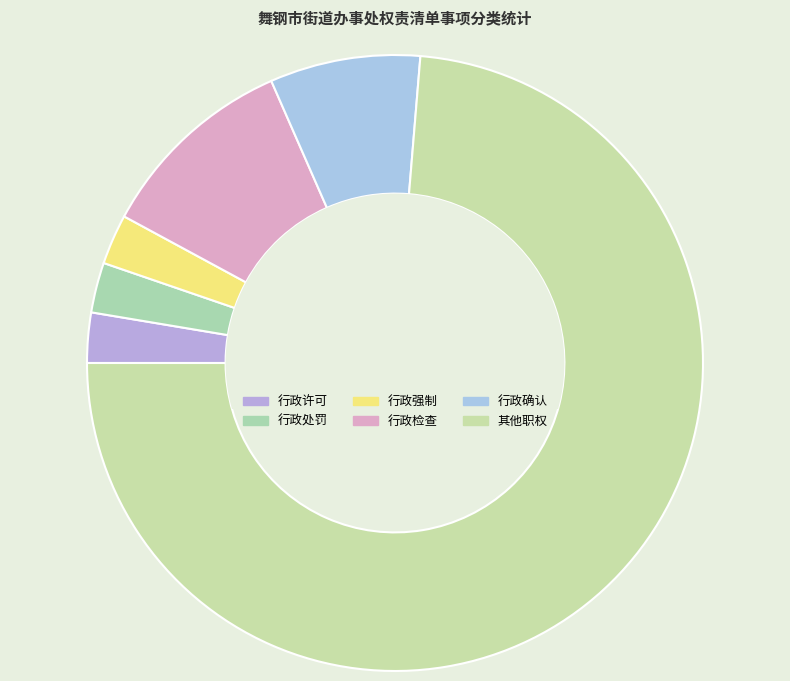

Which slice is the smallest?

行政许可